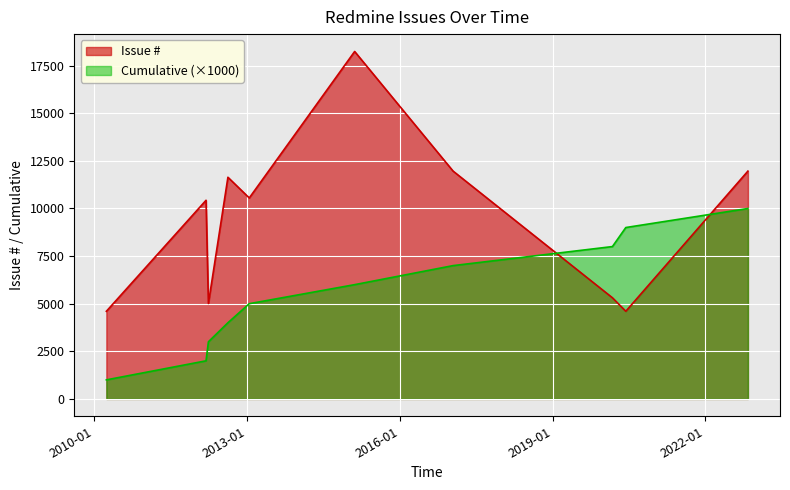

Which series has the largest total across all categories?

Issue #